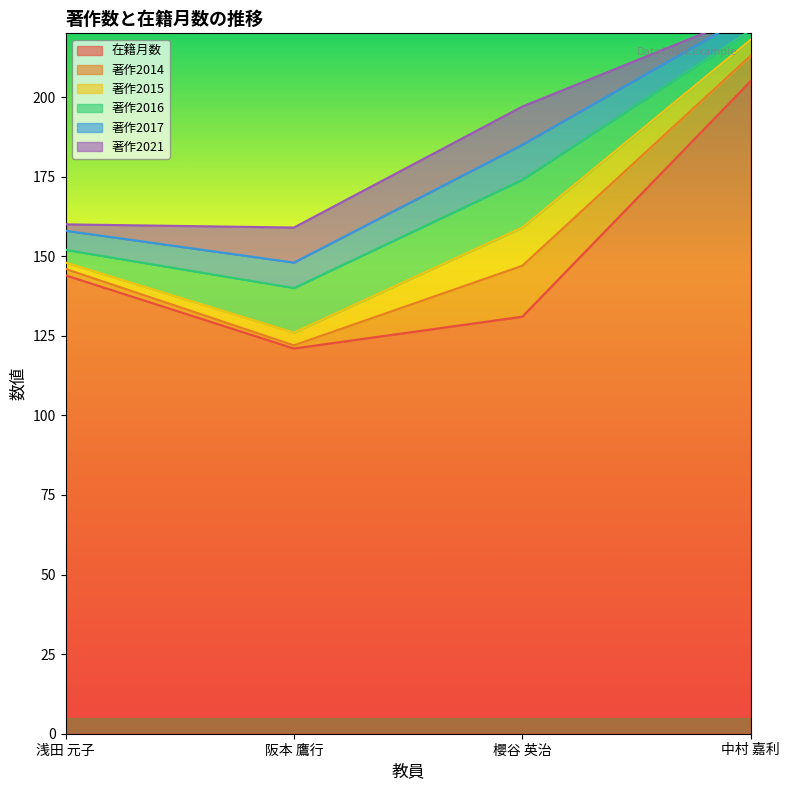

Count the 著作2017 values in the range 6 to 11.

3